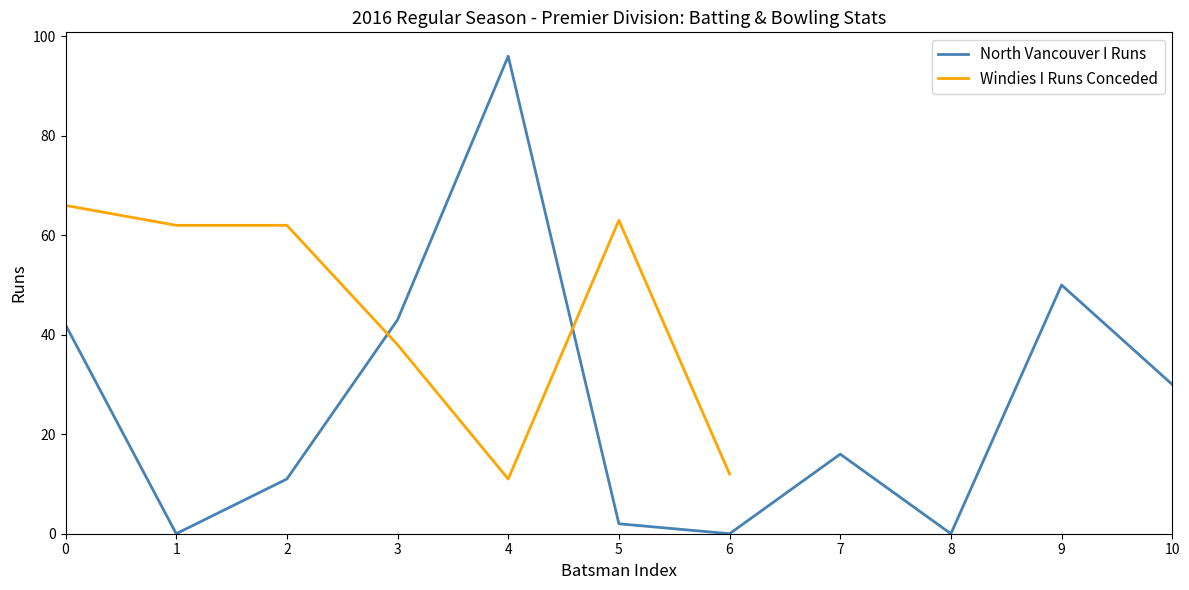

What is the change in value from 2 to 6?

-11